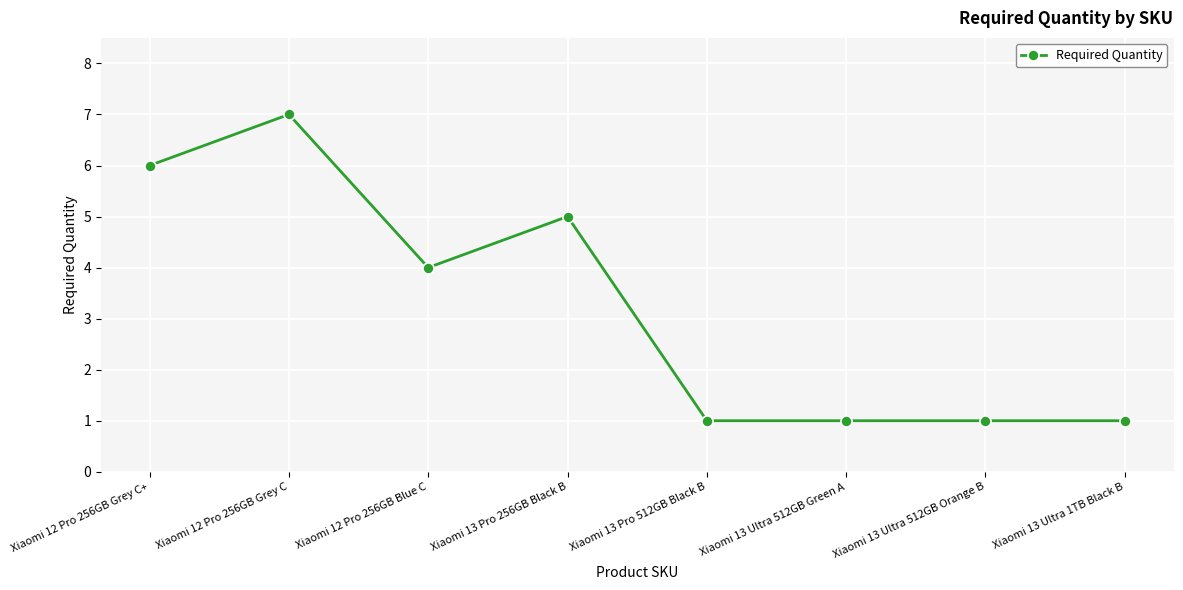

What is the sum of all values?

26